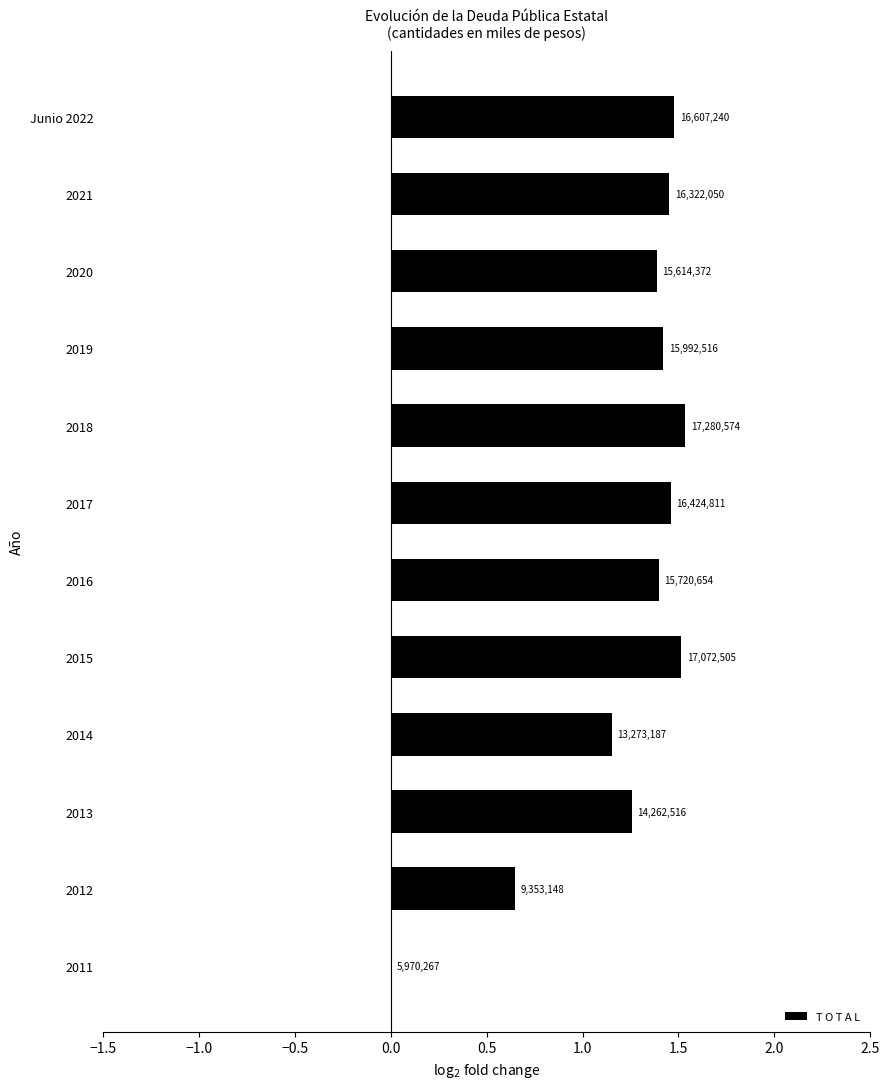

What is the sum of all values?

14.7